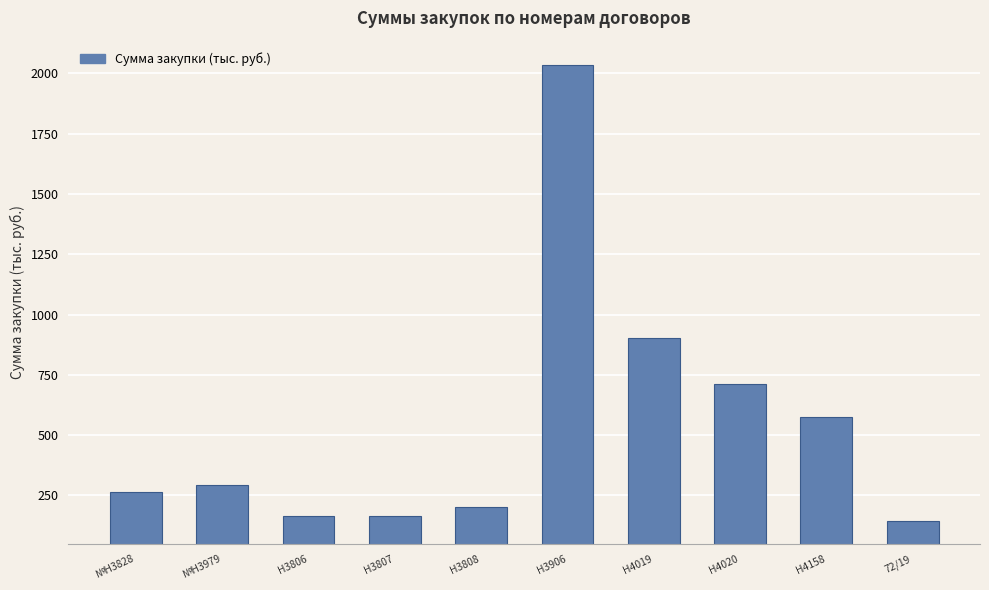

What is the minimum value shown in the chart?

142.4